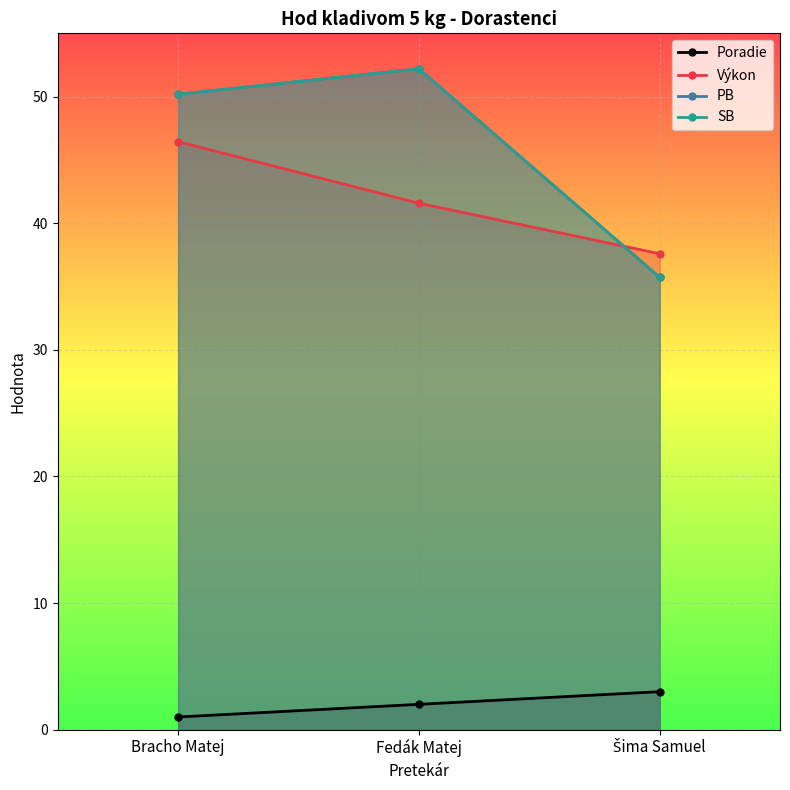

What is the label of the 1st point from the left?

Bracho Matej